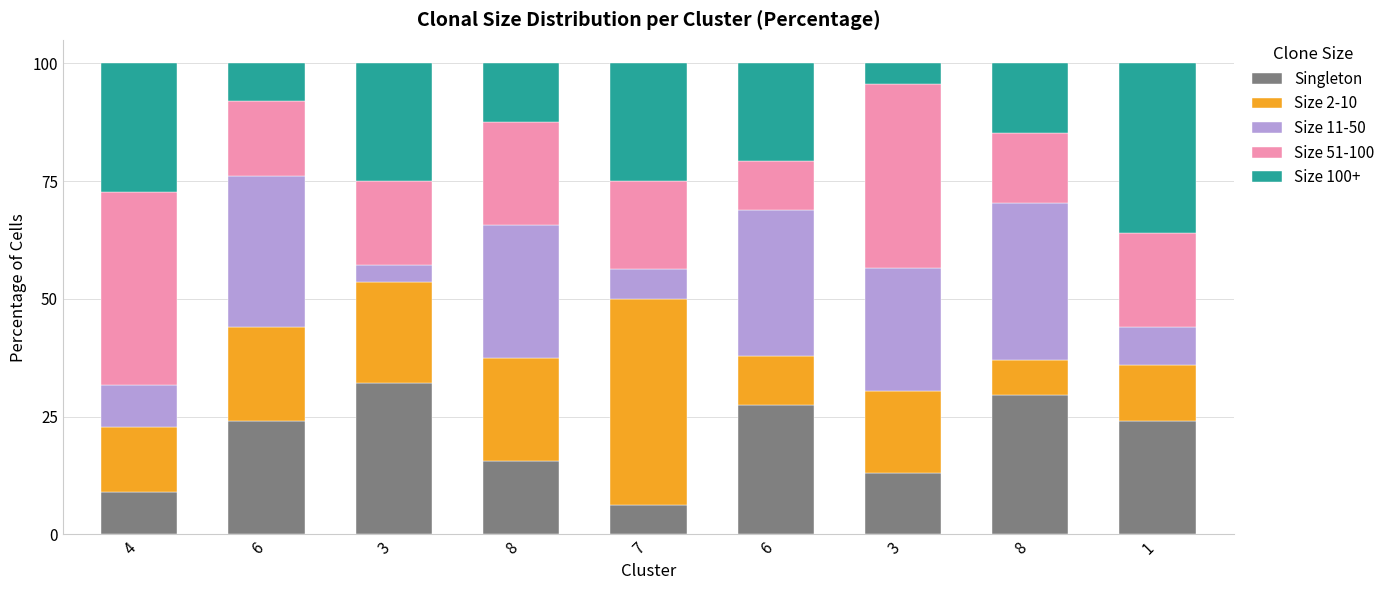

What are all the series names shown in the legend?

Singleton, Size 2-10, Size 11-50, Size 51-100, Size 100+